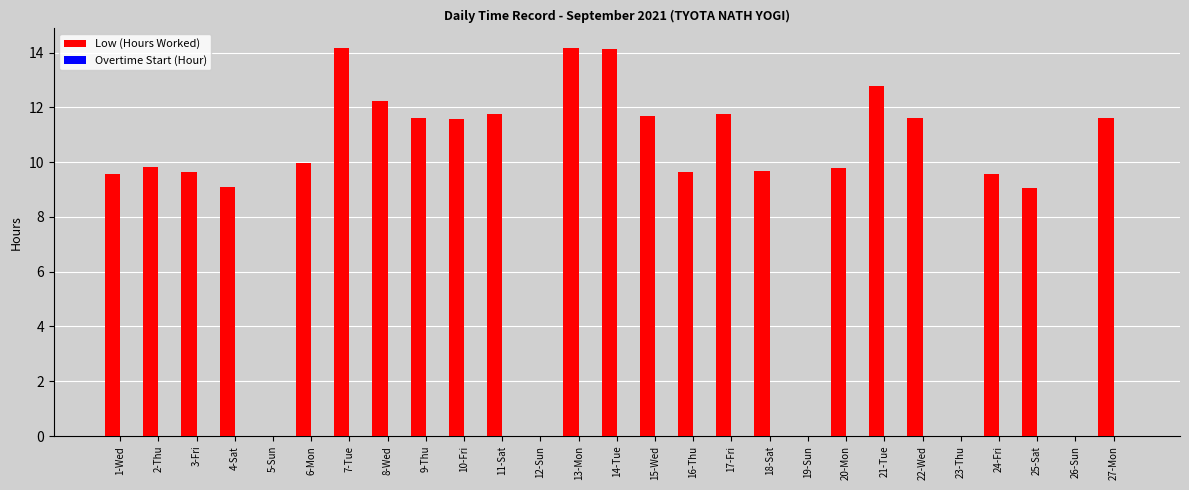

Is it true that the value at 14-Tue is 20.3?

False